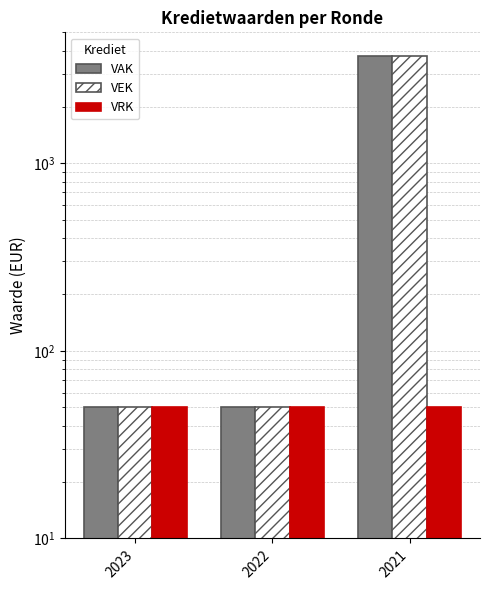

What is the average value of the VEK series?

1283